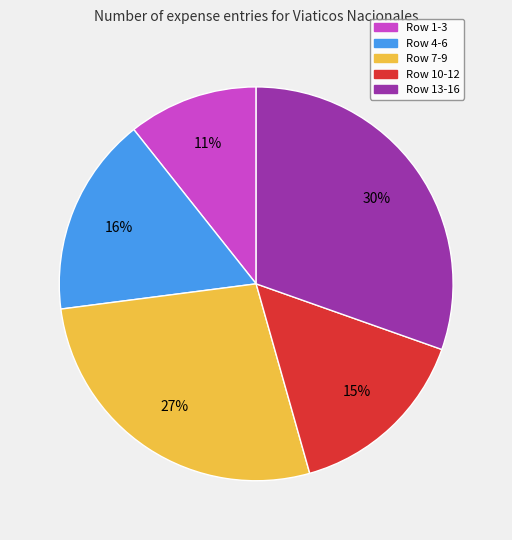

Is there a majority slice in this chart?

No